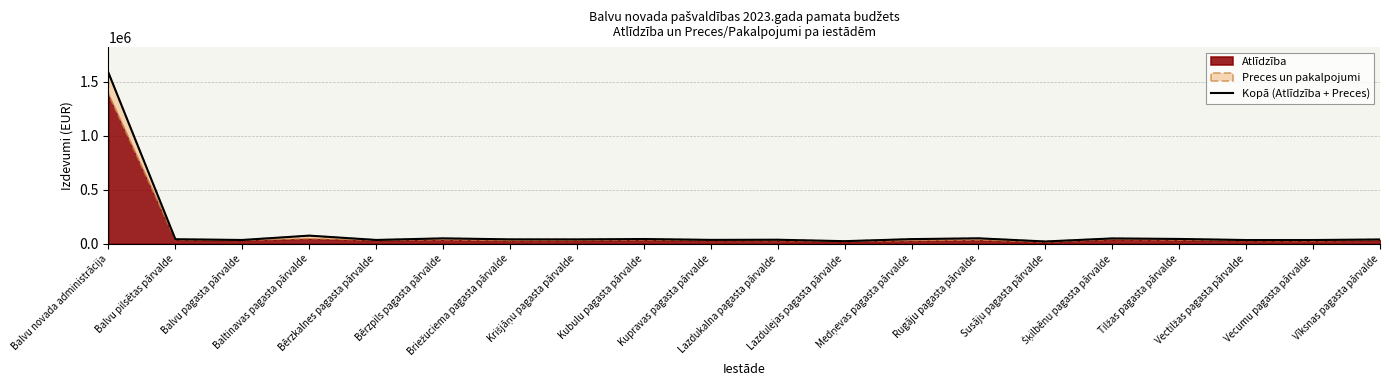

Reading left to right, list all the values displayed in this chart.

Balvu novada administrācija=1583888	Balvu pilsētas pārvalde=41533	Balvu pagasta pārvalde=34564	Baltinavas pagasta pārvalde=74805	Bērzkalnes pagasta pārvalde=34798	Bērzpils pagasta pārvalde=49595	Briežuciema pagasta pārvalde=40318	Krišjāņu pagasta pārvalde=39996	Kubulu pagasta pārvalde=43440	Kupravas pagasta pārvalde=35446	Lazdukalna pagasta pārvalde=36877	Lazdulejas pagasta pārvalde=23494	Medņevas pagasta pārvalde=42551	Rugāju pagasta pārvalde=50043	Susāju pagasta pārvalde=20658	Šķilbēnu pagasta pārvalde=48906	Tilžas pagasta pārvalde=44053	Vectilžas pagasta pārvalde=34012	Vecumu pagasta pārvalde=34090	Vīksnas pagasta pārvalde=39193